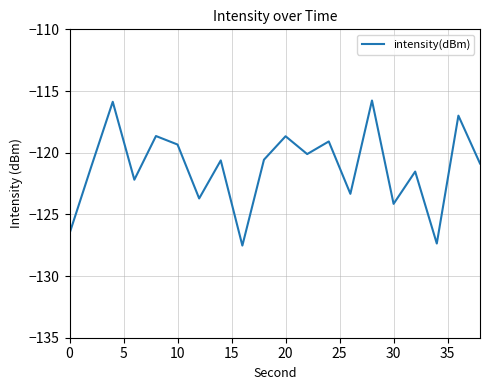

What is the maximum value shown in the chart?

-115.8